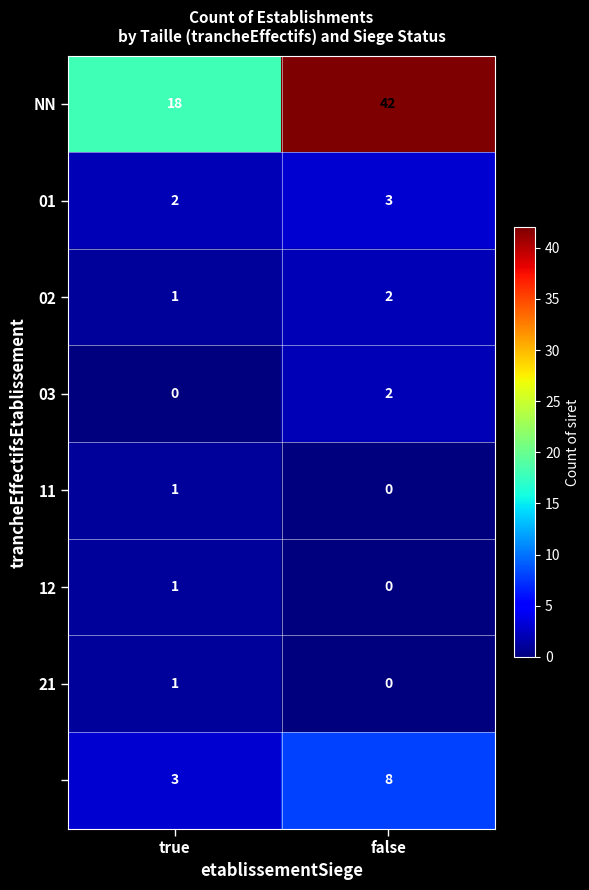

What is the total value across all series at false?

57